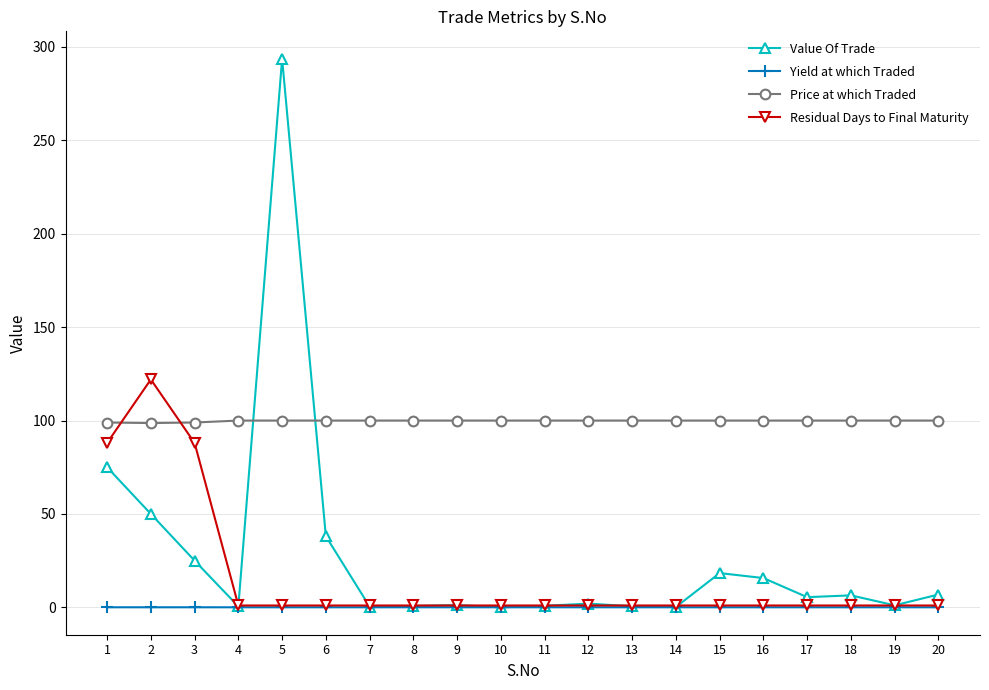

Which series has the largest total across all categories?

Price at which Traded